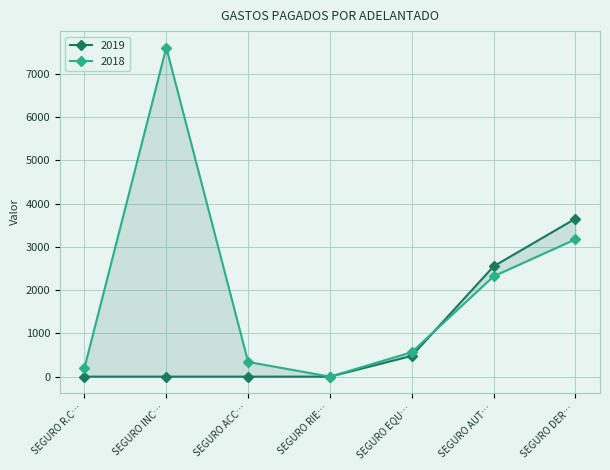

How many values in 2019 are above zero?

3